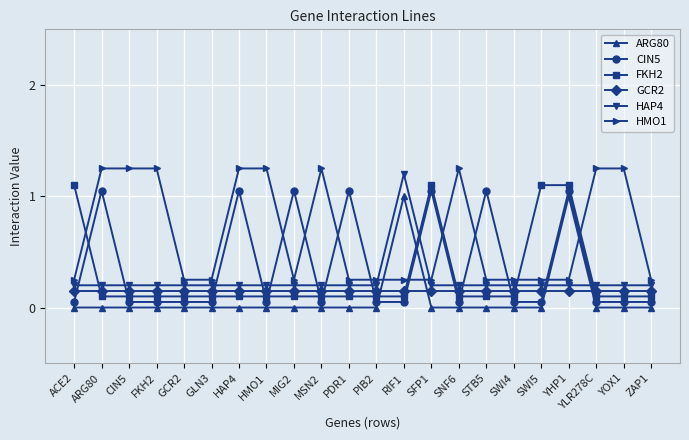

At how many categories does at least one series exceed 1?

17